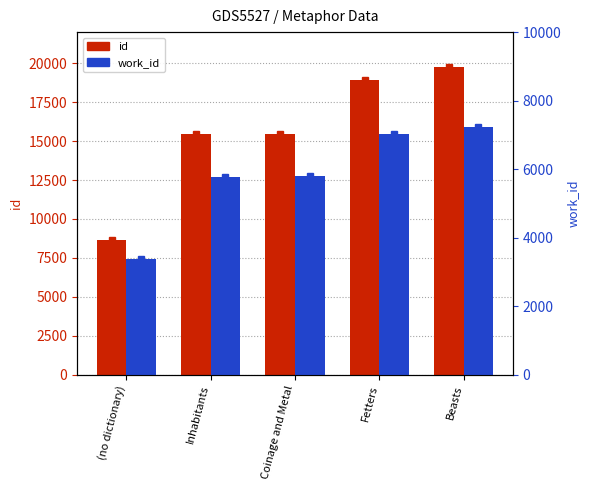

Does the chart contain any negative values?

No